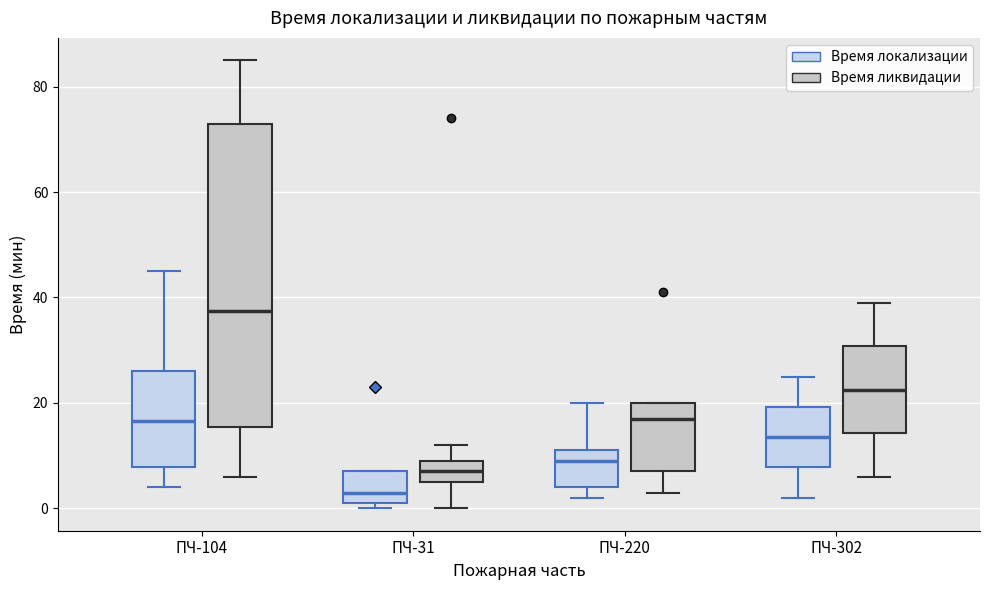

Reading left to right, transcribe this box plot: for each box, give where its median line is, the range the box spans, and where its two whiskers end, as read against the y-axis. The values are not printed on the chart, so give them approximately, as read against the axis.

ПЧ-104 (Время локализации): median 16, box 8 to 26, whiskers 4 to 46
ПЧ-104 (Время ликвидации): median 38, box 16 to 74, whiskers 6 to 86
ПЧ-31 (Время локализации): median 4, box 2 to 8, whiskers 0 to 8
ПЧ-31 (Время ликвидации): median 8, box 6 to 10, whiskers 0 to 12
ПЧ-220 (Время локализации): median 10, box 4 to 12, whiskers 2 to 20
ПЧ-220 (Время ликвидации): median 18, box 8 to 20, whiskers 4 to 20
ПЧ-302 (Время локализации): median 14, box 8 to 20, whiskers 2 to 26
ПЧ-302 (Время ликвидации): median 22, box 14 to 30, whiskers 6 to 40